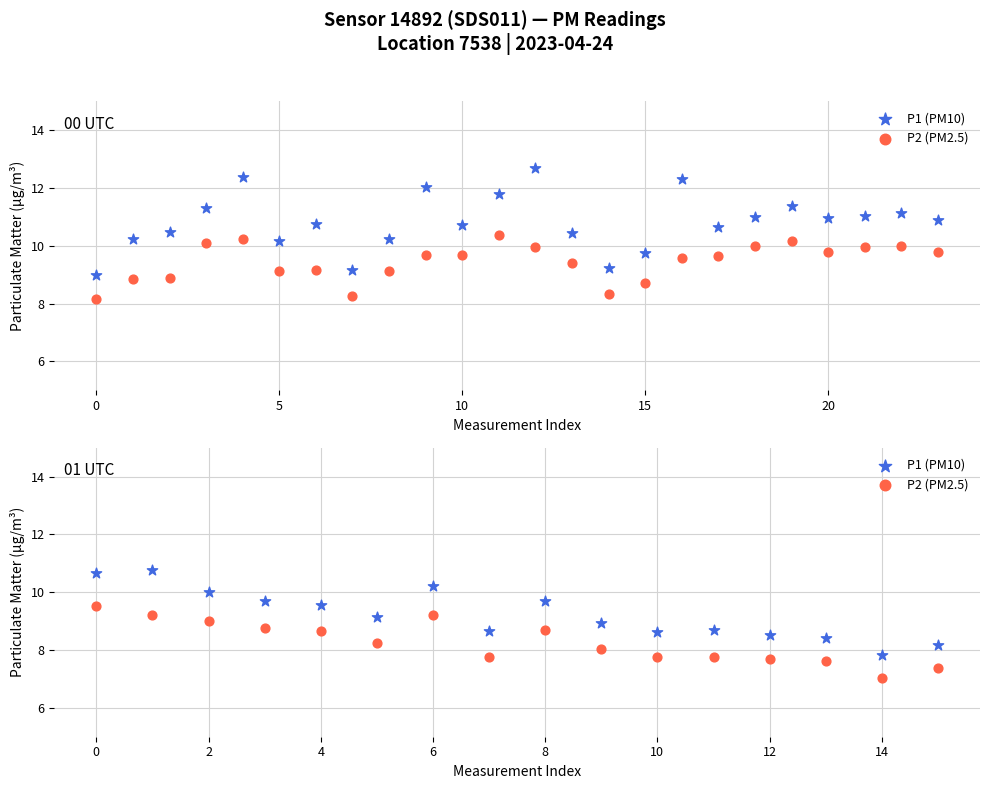

At how many categories does at least one series exceed 9?

8